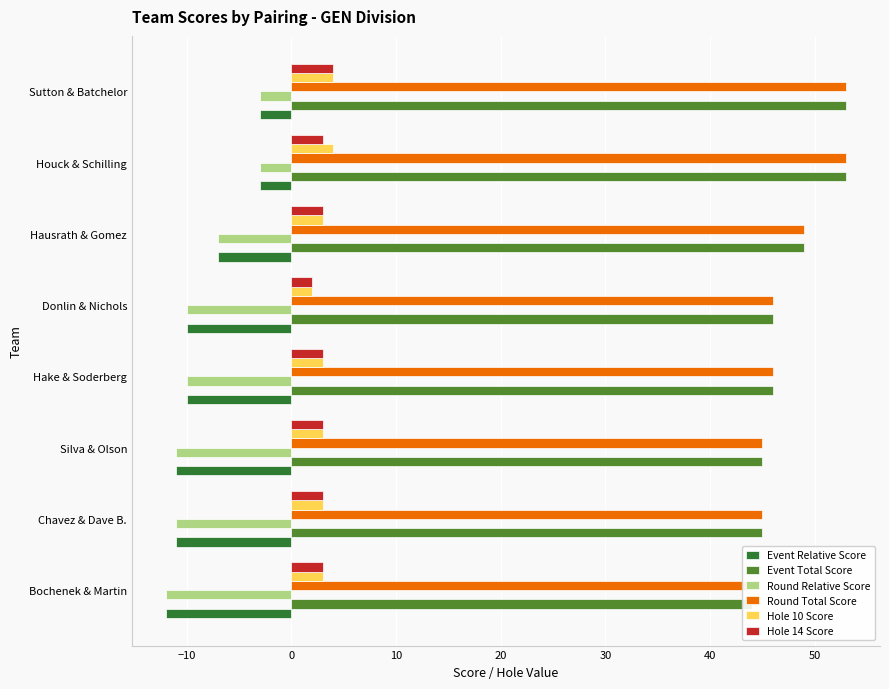

What position from the right is Hausrath & Gomez?

3